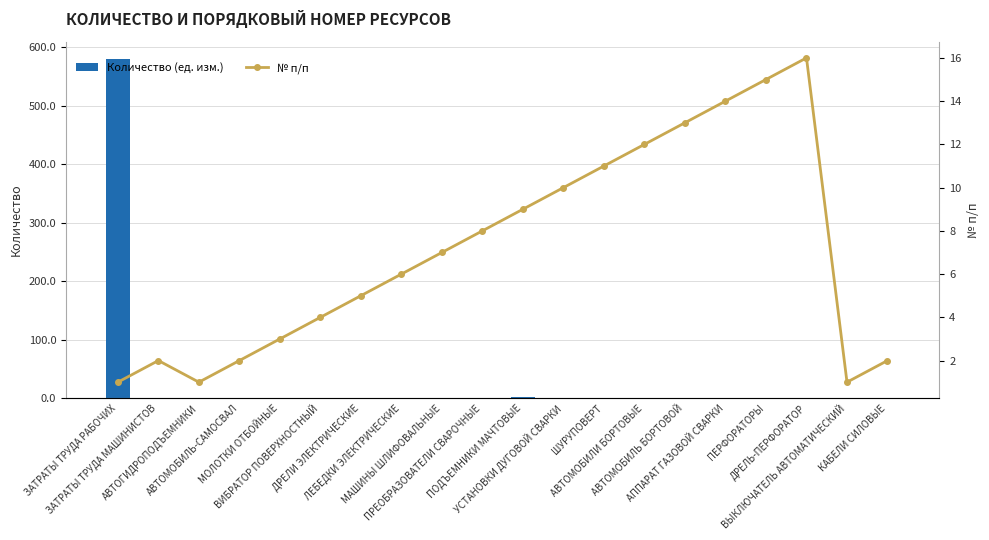

The value of Количество (ед. изм.) at АВТОМОБИЛИ БОРТОВЫЕ is 0. True or false?

False